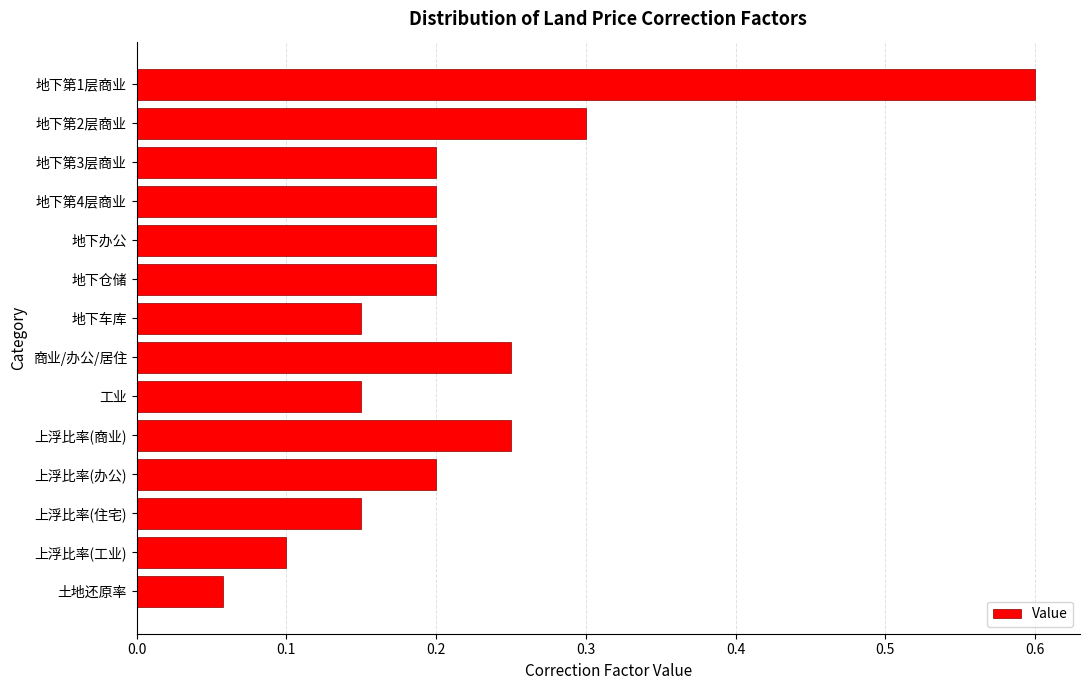

What is the greatest value displayed?

0.6